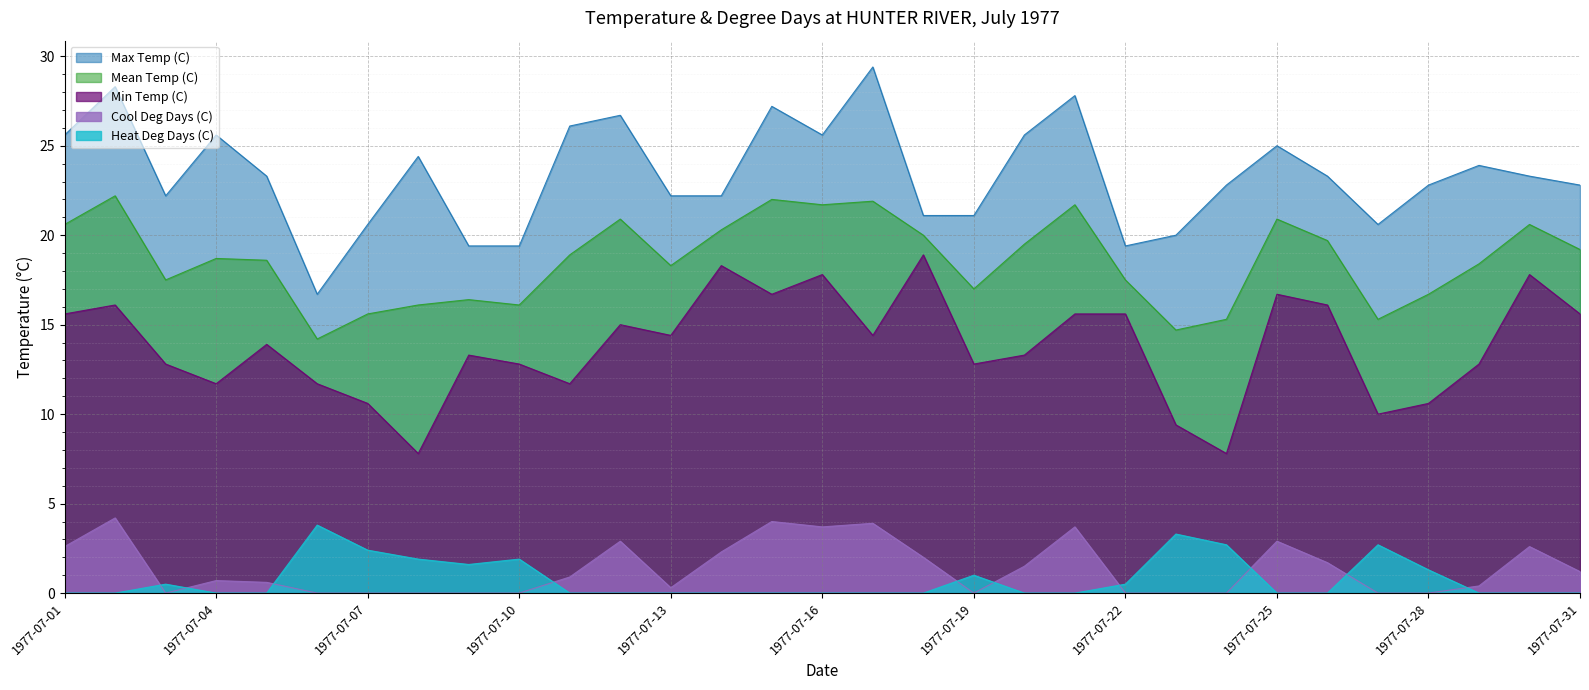

How many data points does each series have?

31